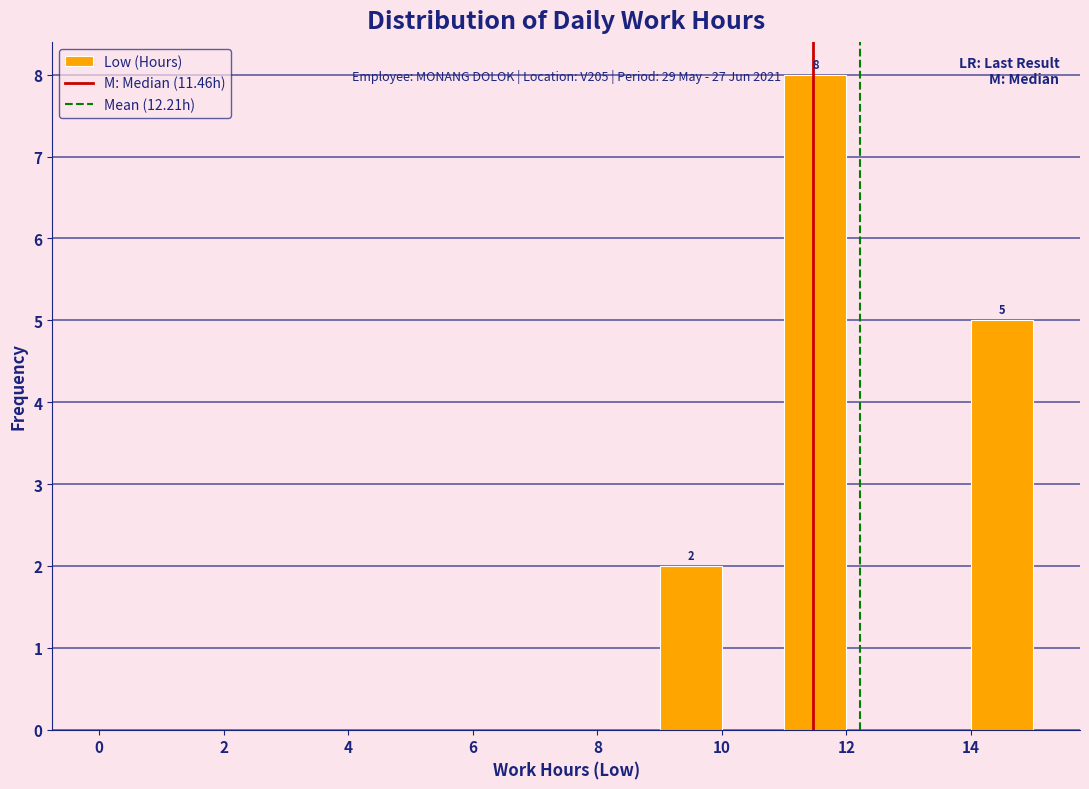

Which range on the x-axis has the tallest bar?

11 to 12